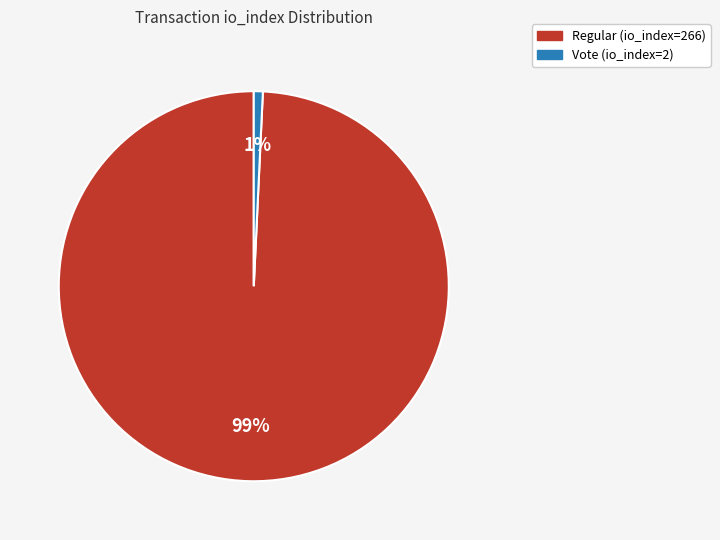

To the nearest percent, what is the combined percentage of Regular (io_index=266) and Vote (io_index=2)?

100%